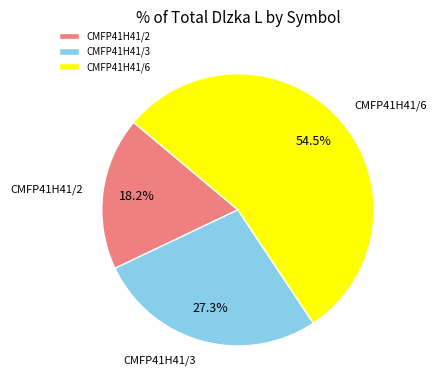

To the nearest percent, what is the combined percentage of CMFP41H41/3 and CMFP41H41/6?

82%